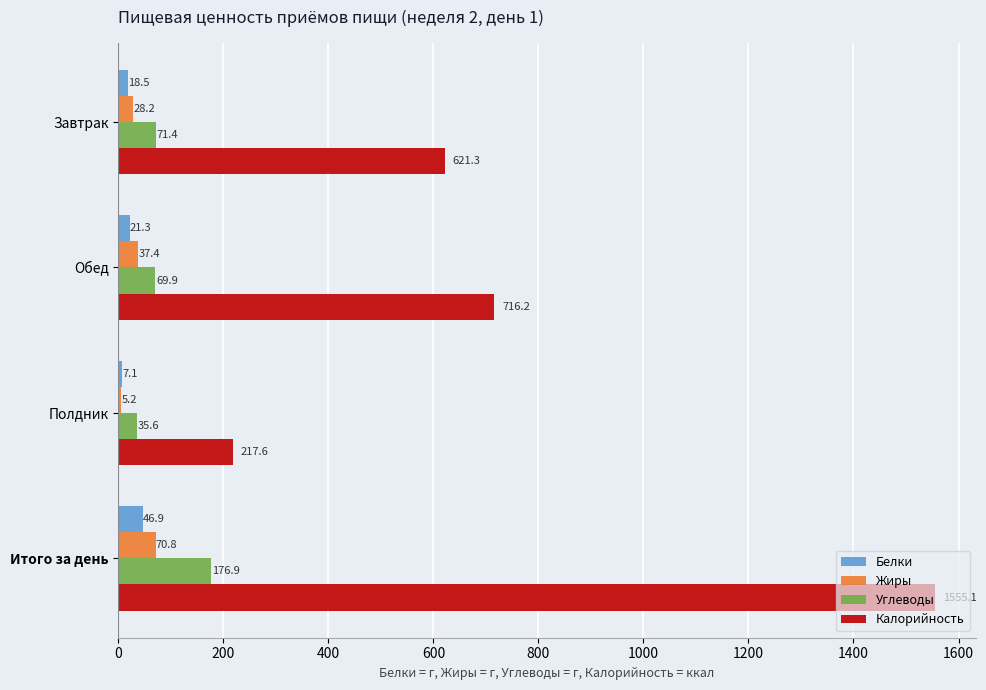

At how many categories does at least one series exceed 92?

4